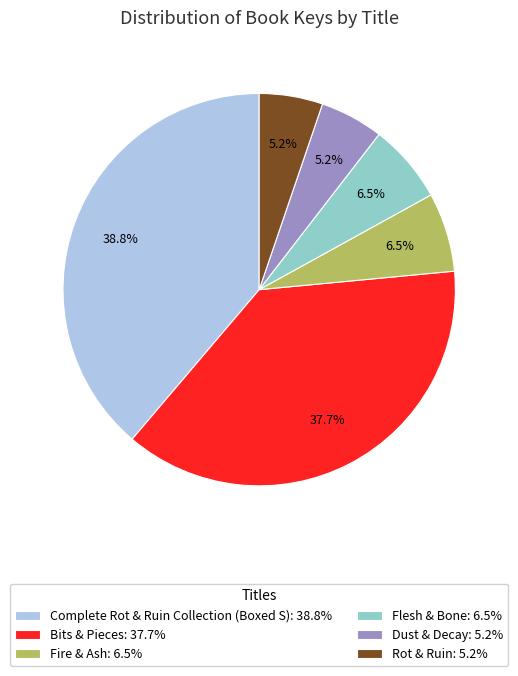

Does any single category account for the majority?

No